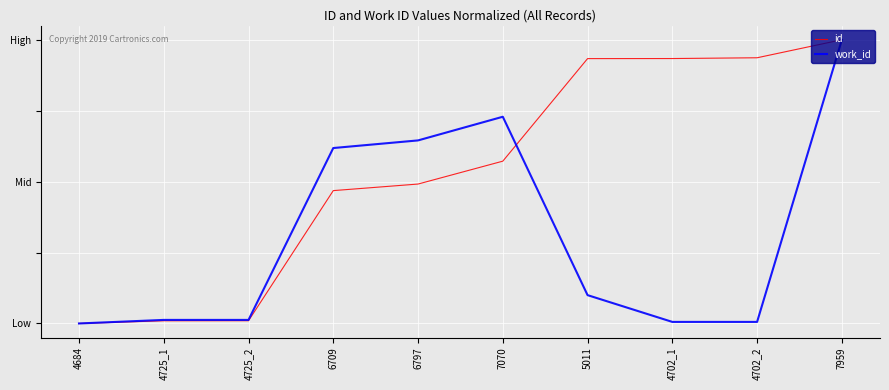

Reading left to right, what are all the values shown in this chart?

id: 4684=0.0	4725_1=0.0	4725_2=0.0	6709=0.5	6797=0.5	7070=0.6	5011=0.9	4702_1=0.9	4702_2=0.9	7959=1.0
work_id: 4684=0.0	4725_1=0.0	4725_2=0.0	6709=0.6	6797=0.6	7070=0.7	5011=0.1	4702_1=0.0	4702_2=0.0	7959=1.0